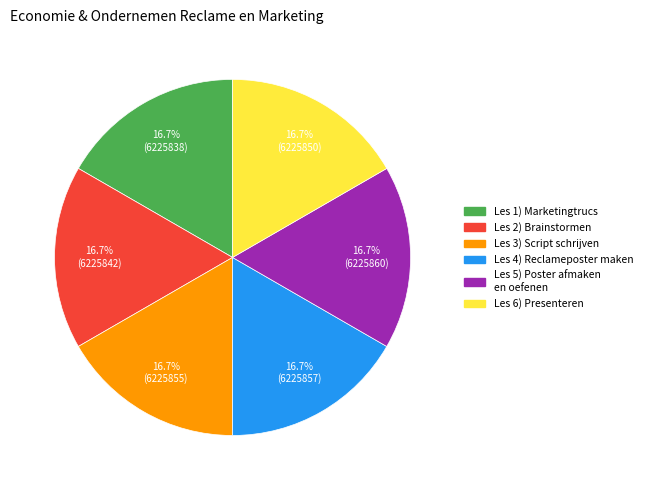

To the nearest percent, what is the average slice percentage?

17%